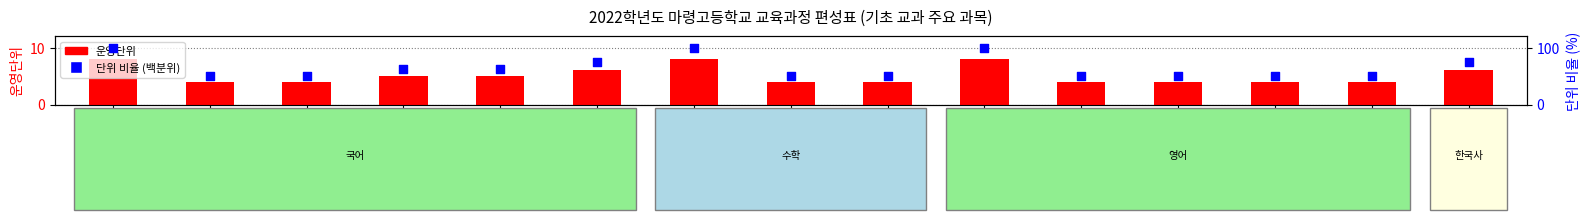

Which series reaches the maximum Y coordinate?

단위 비율 (백분위)